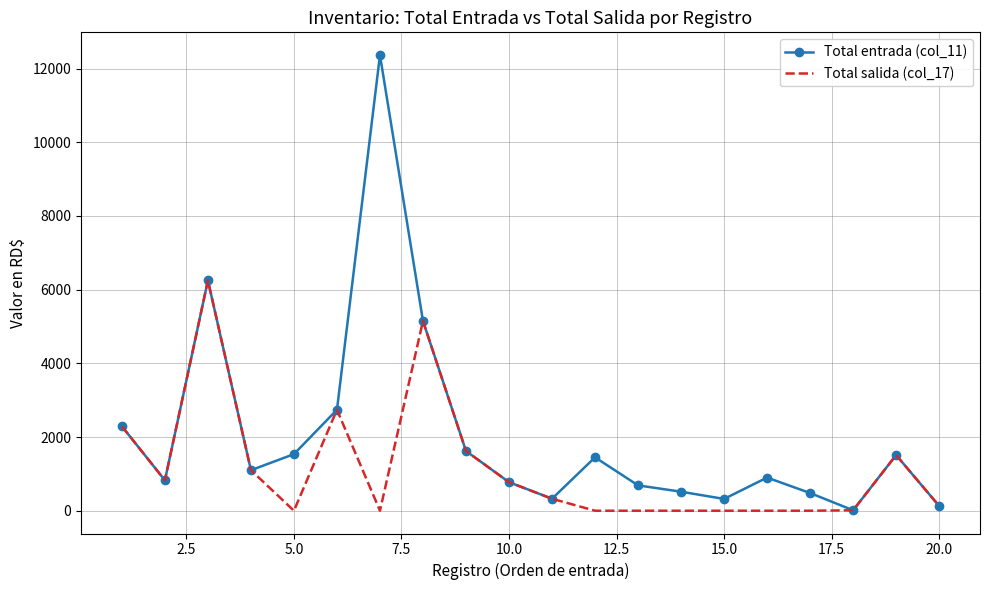

Which series has the largest range (max minus min)?

Total entrada (col_11)